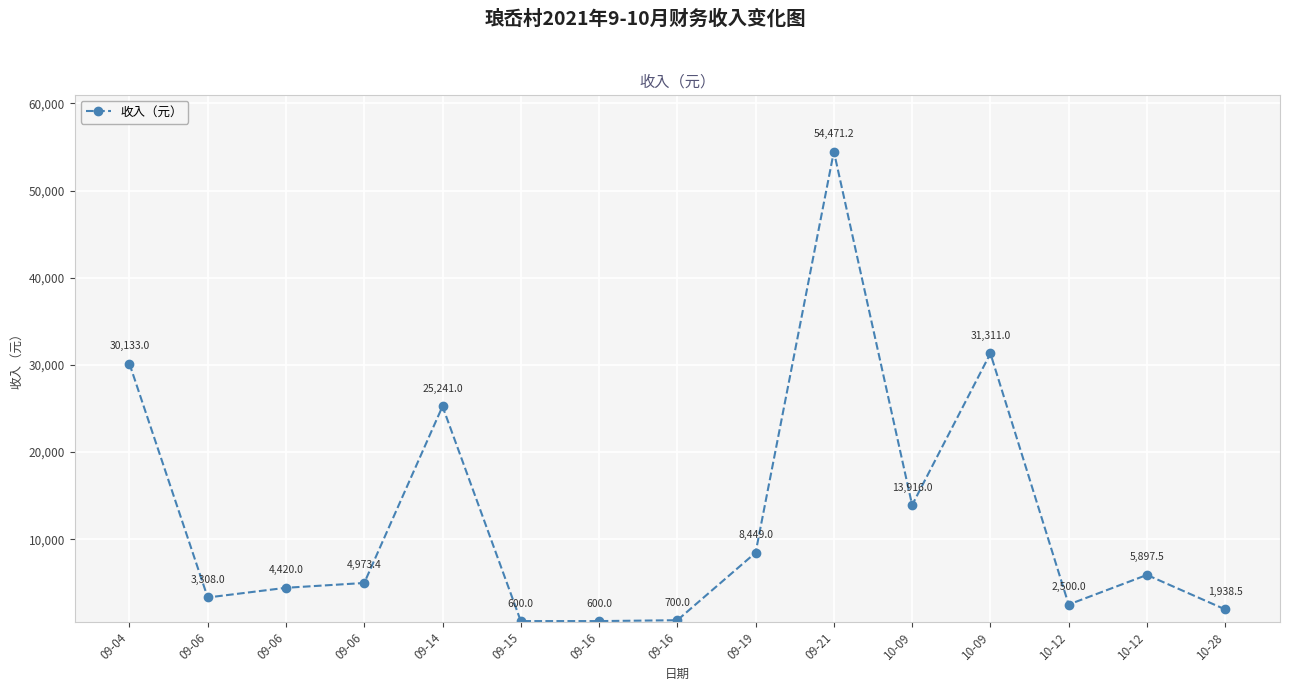

How many lines are shown in the chart?

1